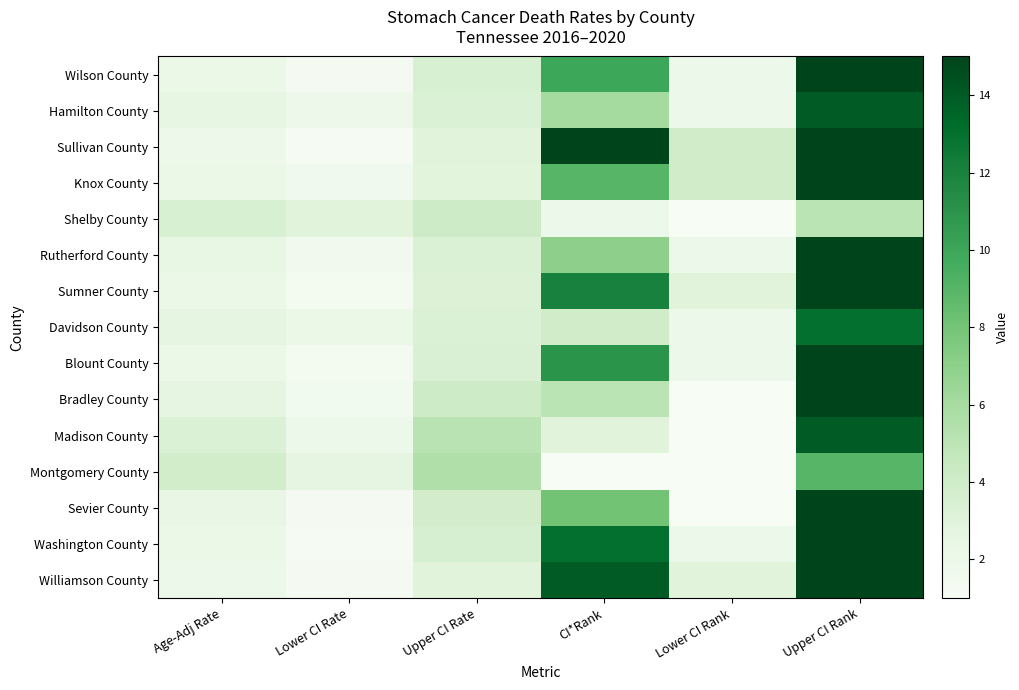

Reading right to left, list all the values displayed in this chart.

Wilson County: Upper CI Rank=15.0	Lower CI Rank=2.0	CI*Rank=10.0	Upper CI Rate=3.5	Lower CI Rate=1.3	Age-Adj Rate=2.2
Hamilton County: Upper CI Rank=14.0	Lower CI Rank=2.0	CI*Rank=6.0	Upper CI Rate=3.3	Lower CI Rate=1.9	Age-Adj Rate=2.5
Sullivan County: Upper CI Rank=15.0	Lower CI Rank=4.0	CI*Rank=15.0	Upper CI Rate=3.0	Lower CI Rate=1.2	Age-Adj Rate=1.9
Knox County: Upper CI Rank=15.0	Lower CI Rank=4.0	CI*Rank=9.0	Upper CI Rate=2.9	Lower CI Rate=1.7	Age-Adj Rate=2.2
Shelby County: Upper CI Rank=5.0	Lower CI Rank=1.0	CI*Rank=2.0	Upper CI Rate=4.1	Lower CI Rate=3.0	Age-Adj Rate=3.5
Rutherford County: Upper CI Rank=15.0	Lower CI Rank=2.0	CI*Rank=7.0	Upper CI Rate=3.3	Lower CI Rate=1.6	Age-Adj Rate=2.4
Sumner County: Upper CI Rank=15.0	Lower CI Rank=3.0	CI*Rank=12.0	Upper CI Rate=3.2	Lower CI Rate=1.4	Age-Adj Rate=2.2
Davidson County: Upper CI Rank=13.0	Lower CI Rank=2.0	CI*Rank=4.0	Upper CI Rate=3.3	Lower CI Rate=2.1	Age-Adj Rate=2.6
Blount County: Upper CI Rank=15.0	Lower CI Rank=2.0	CI*Rank=11.0	Upper CI Rate=3.4	Lower CI Rate=1.4	Age-Adj Rate=2.2
Bradley County: Upper CI Rank=15.0	Lower CI Rank=1.0	CI*Rank=5.0	Upper CI Rate=4.1	Lower CI Rate=1.5	Age-Adj Rate=2.6
Madison County: Upper CI Rank=14.0	Lower CI Rank=1.0	CI*Rank=3.0	Upper CI Rate=5.1	Lower CI Rate=2.0	Age-Adj Rate=3.3
Montgomery County: Upper CI Rank=9.0	Lower CI Rank=1.0	CI*Rank=1.0	Upper CI Rate=5.5	Lower CI Rate=2.6	Age-Adj Rate=3.9
Sevier County: Upper CI Rank=15.0	Lower CI Rank=1.0	CI*Rank=8.0	Upper CI Rate=3.8	Lower CI Rate=1.3	Age-Adj Rate=2.3
Washington County: Upper CI Rank=15.0	Lower CI Rank=2.0	CI*Rank=13.0	Upper CI Rate=3.6	Lower CI Rate=1.2	Age-Adj Rate=2.1
Williamson County: Upper CI Rank=15.0	Lower CI Rank=3.0	CI*Rank=14.0	Upper CI Rate=3.0	Lower CI Rate=1.3	Age-Adj Rate=2.0